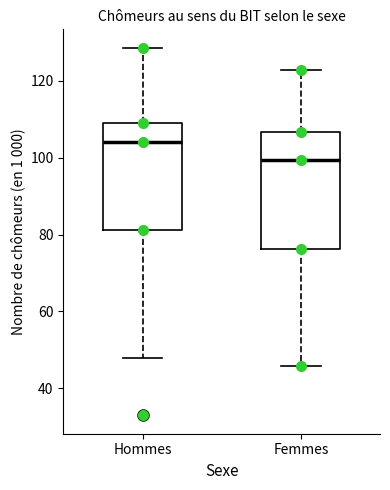

Which box's median line is the highest?

Hommes